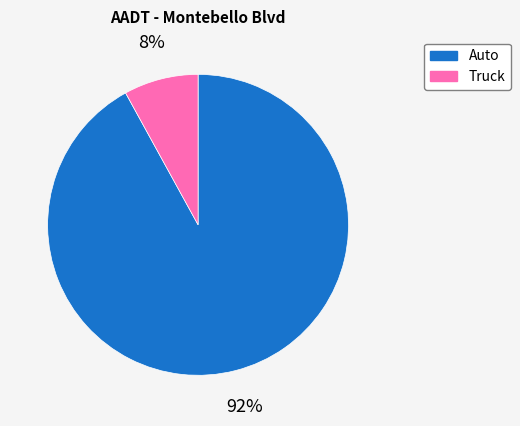

To the nearest percent, what is the difference between the Auto and Truck slice percentages?

84%